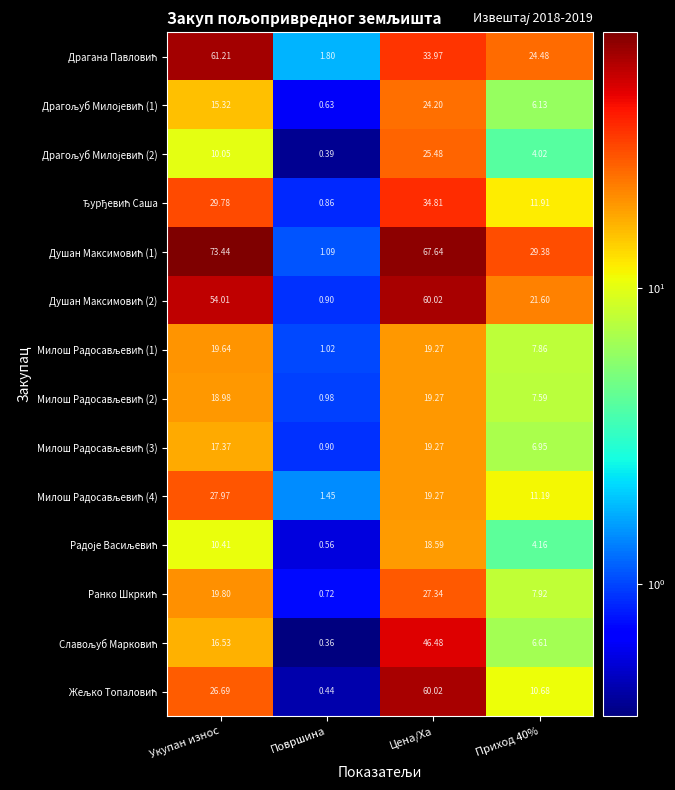

At which category is the sum across all series the highest?

Цена/Ха